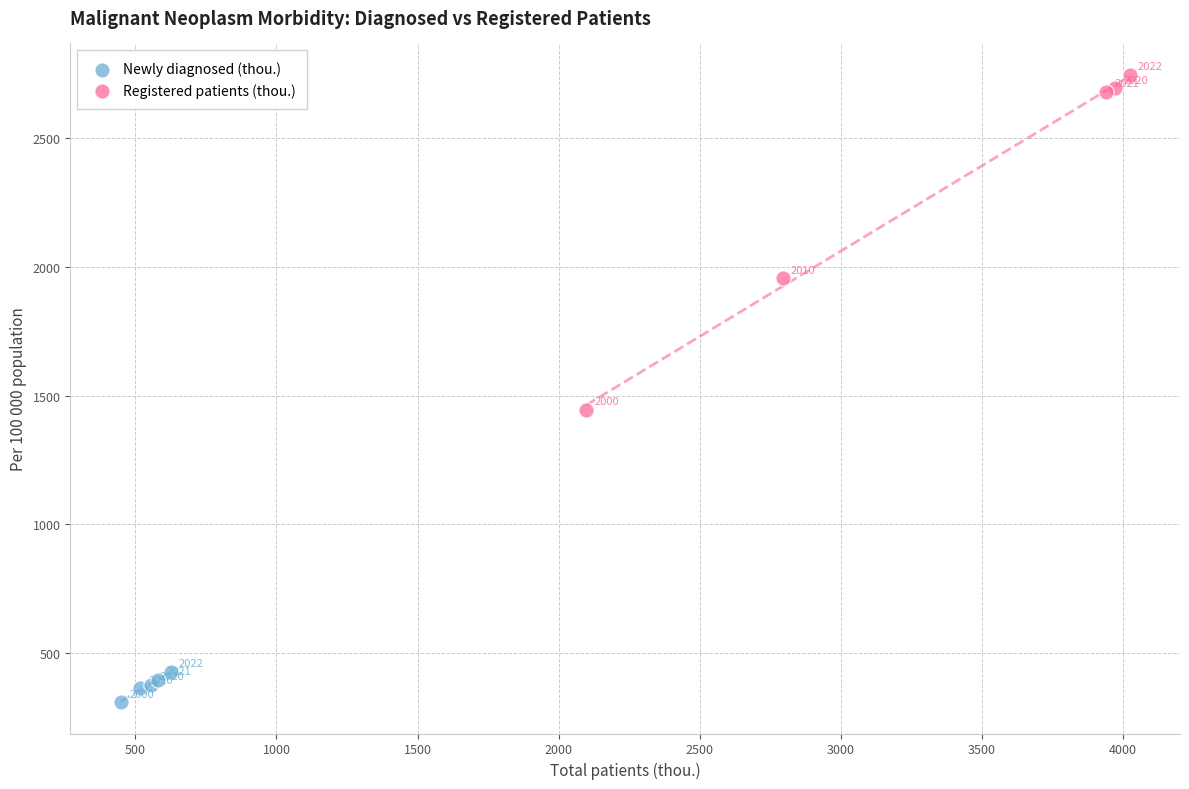

Which series has the widest spread of Y values?

Registered patients (thou.)